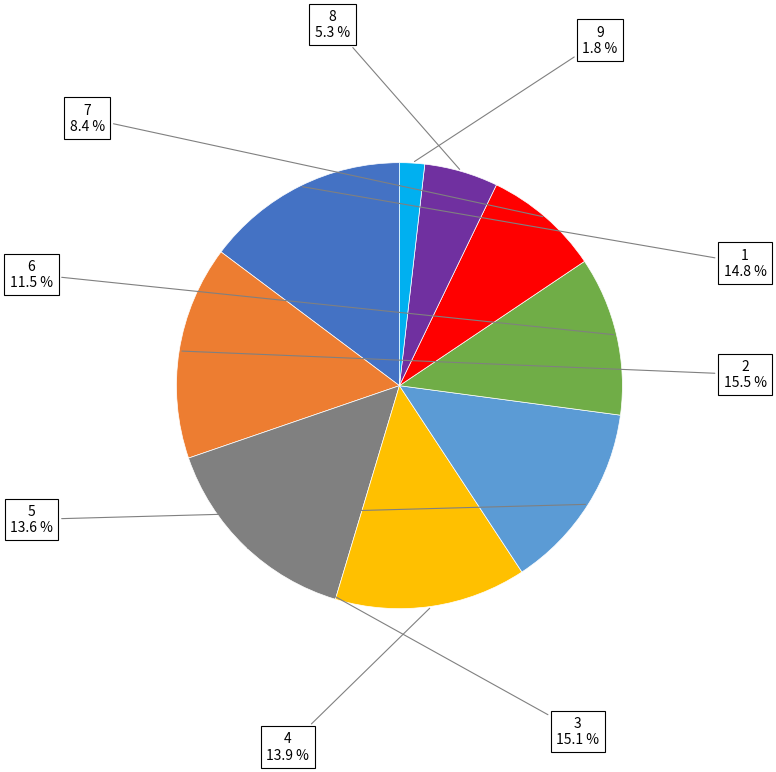

Does any single category account for the majority?

No